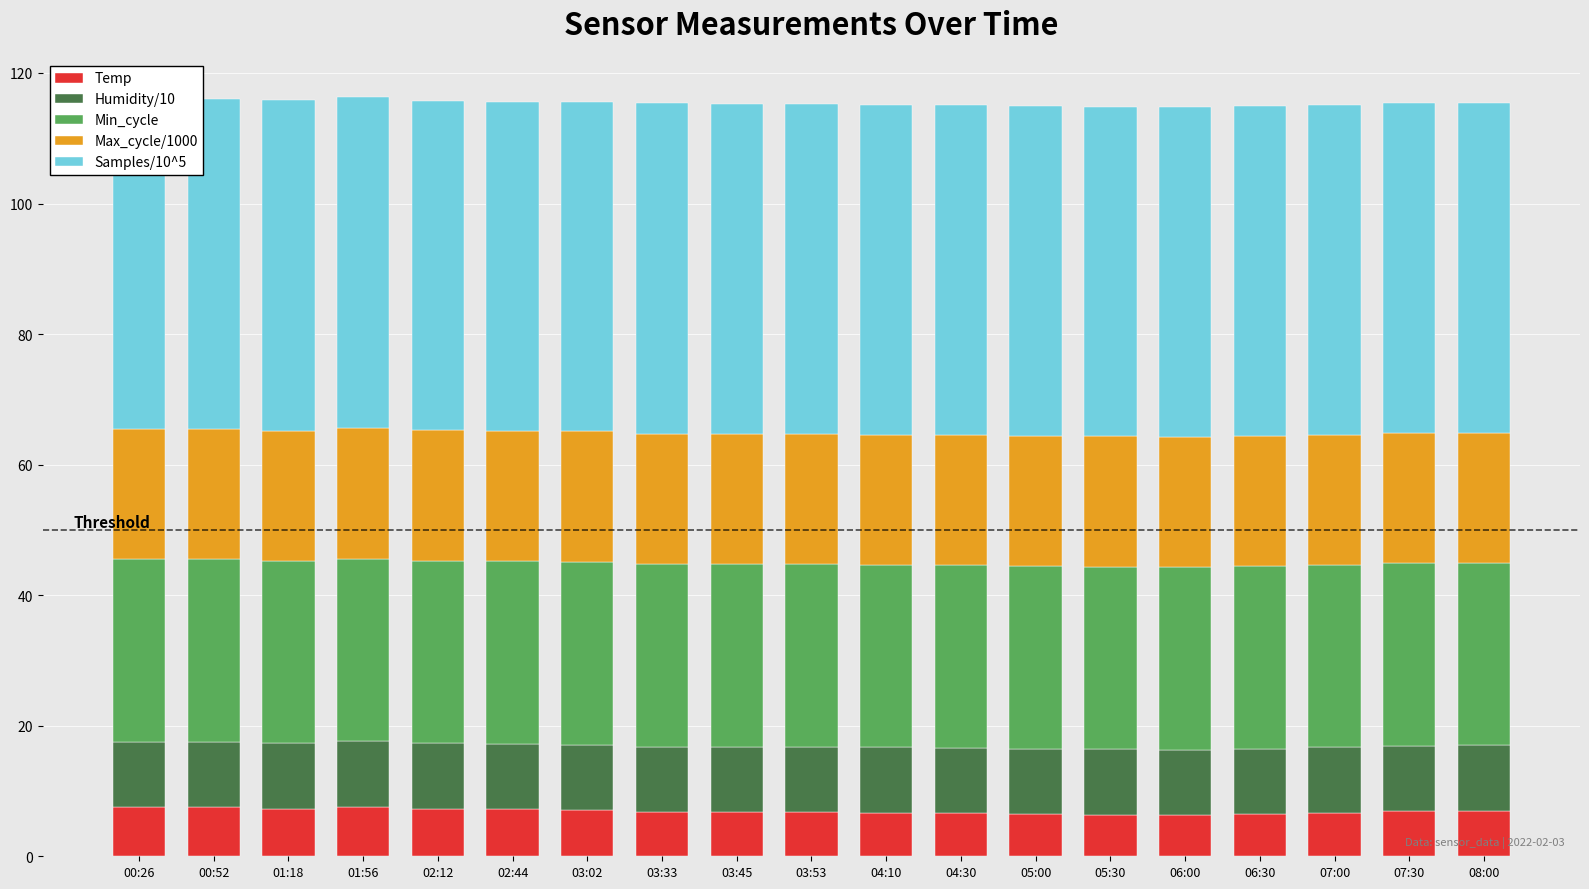

What is the highest value of the Temp series?

7.6